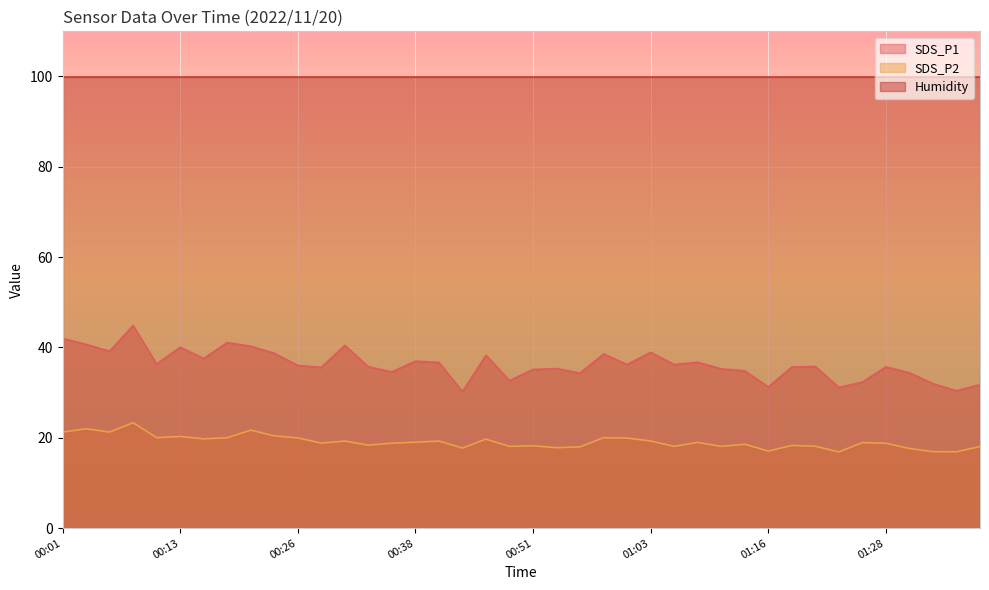

At which category is the sum across all series the highest?

00:08